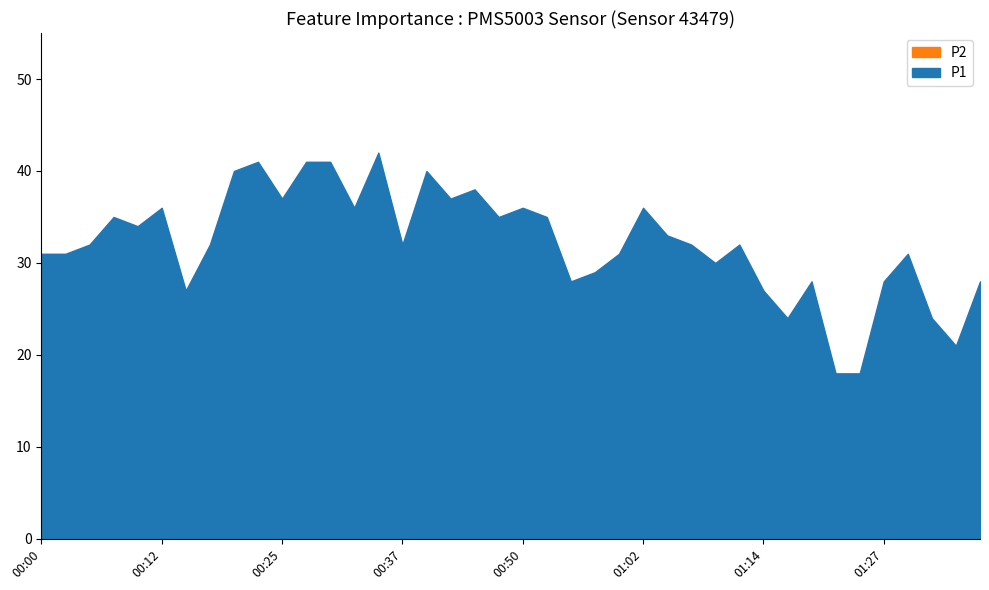

What is the difference between the maximum and minimum values in the P2 series?

21